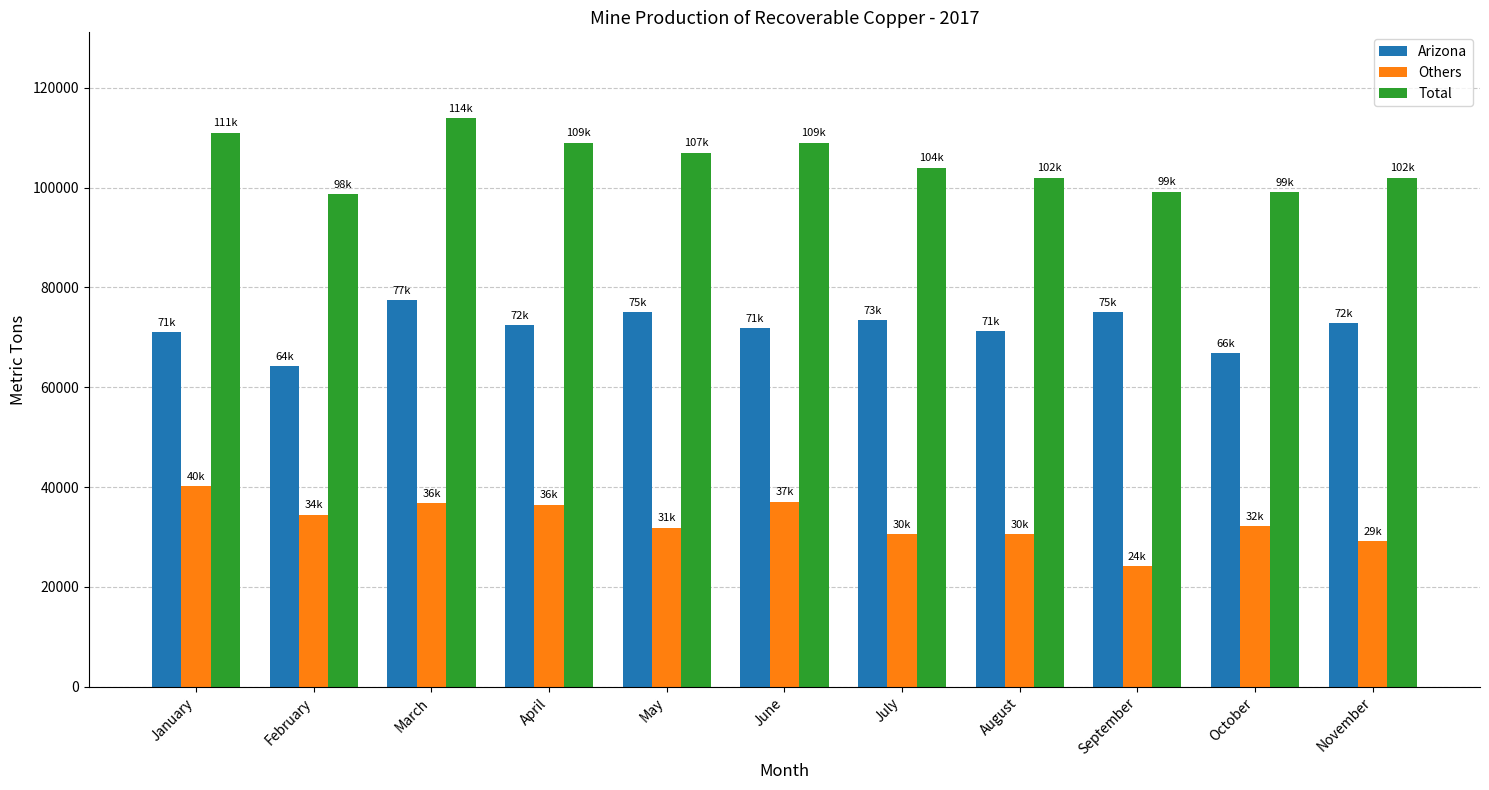

List the series in order of their peak value, lowest first.

Others, Arizona, Total